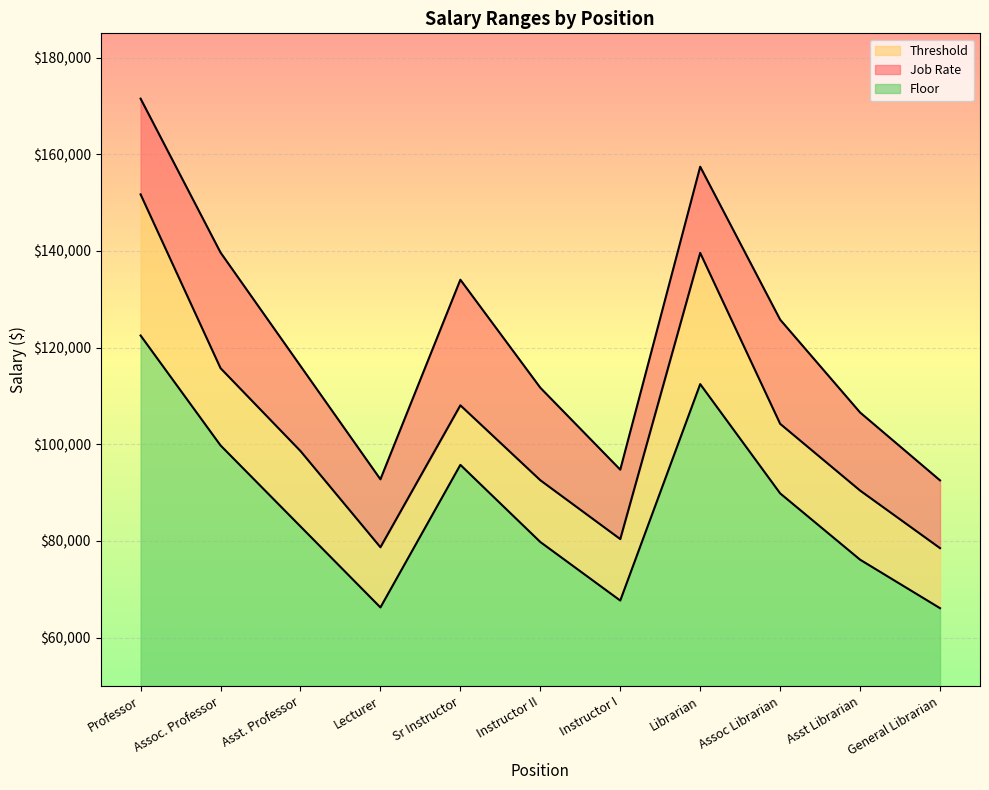

Is it true that Threshold equals 130075 at Asst Librarian?

False